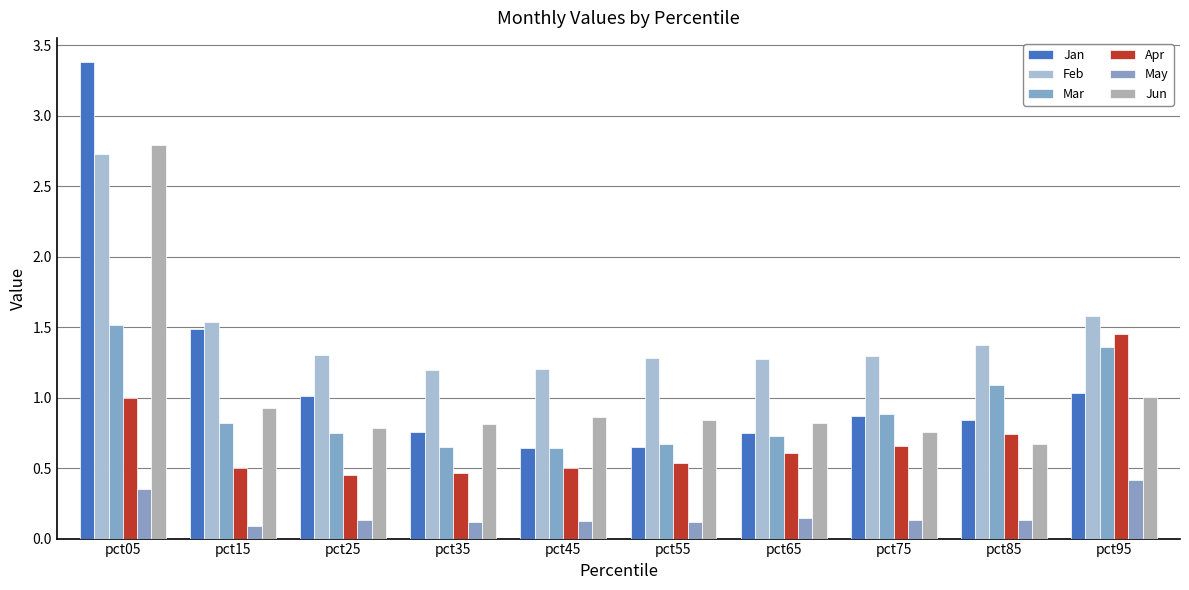

What is the smallest value displayed?

0.1